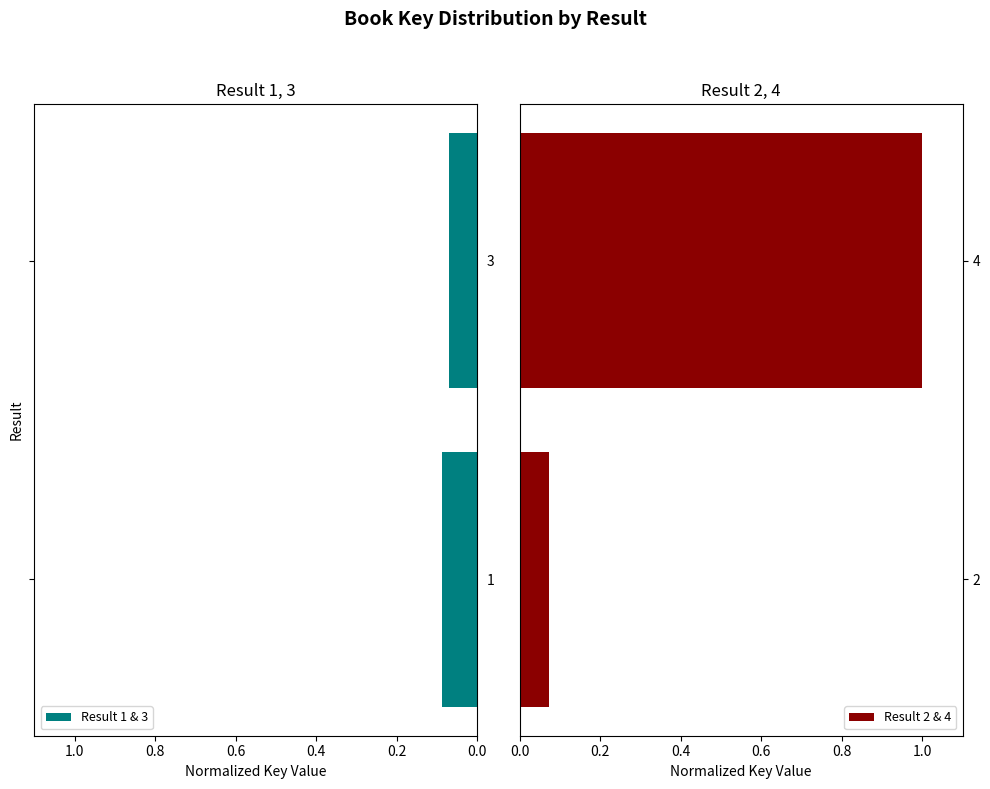

What is the maximum value shown in the chart?

1.0